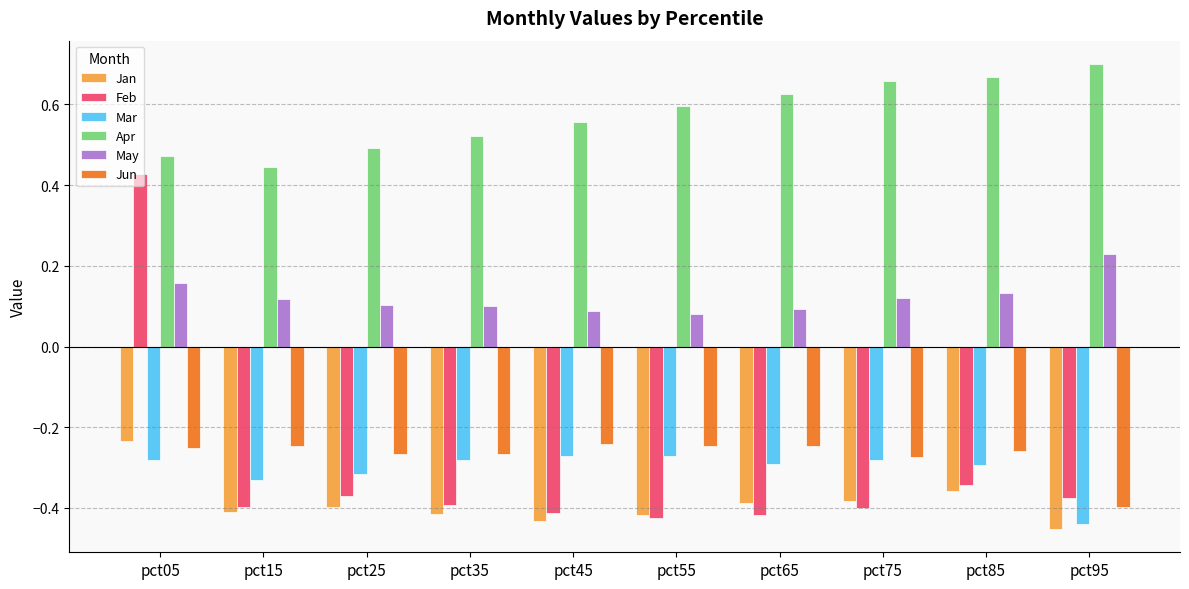

Is it true that Apr equals 0.3 at pct55?

False